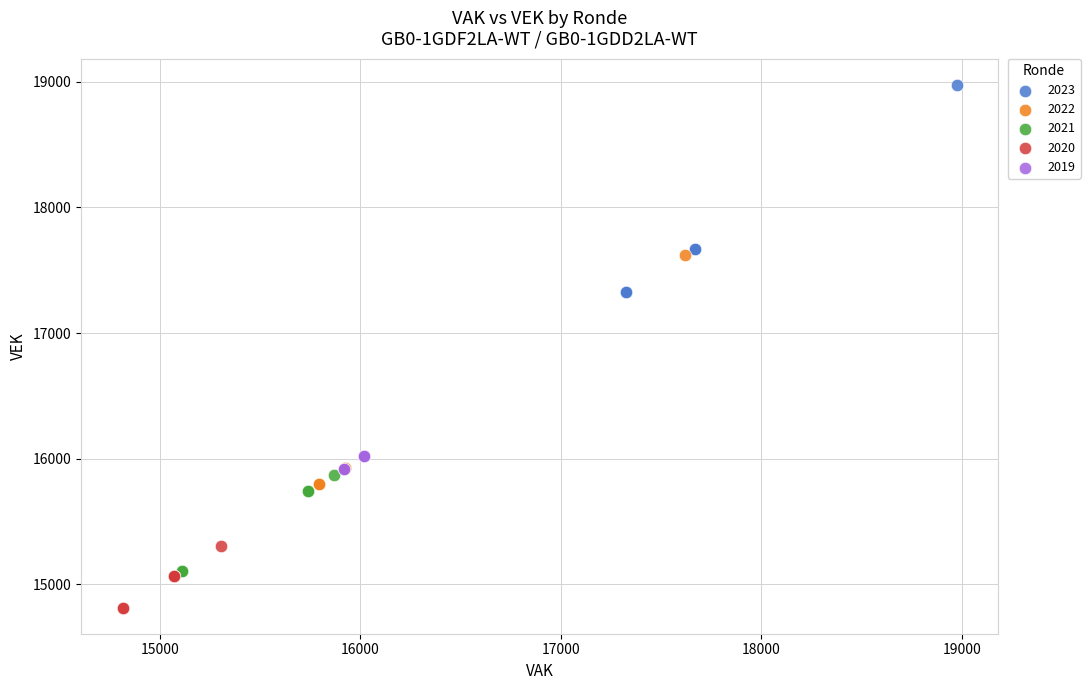

Which series contains the lowest Y value?

2020